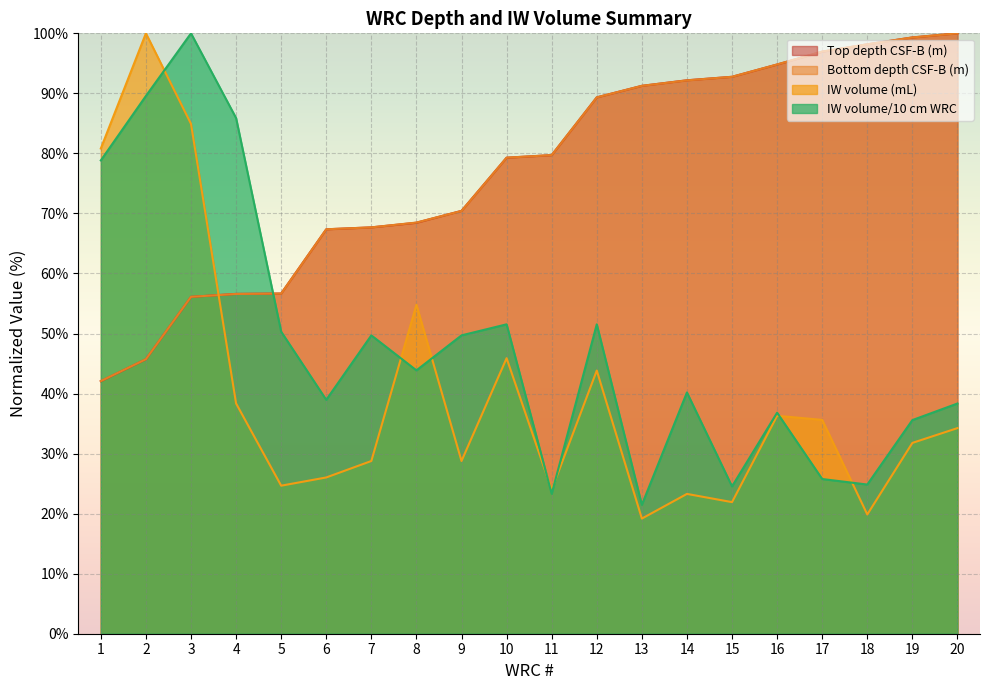

What is the difference between the highest and lowest values at 15?

70.8